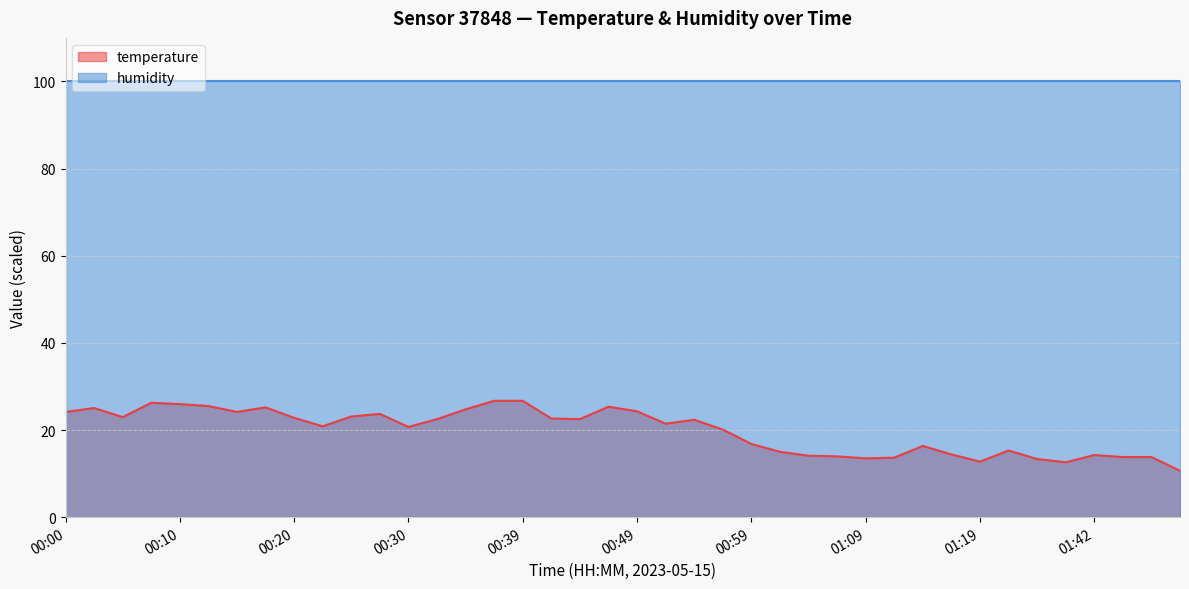

What value does the data have at 01:37?

13.4